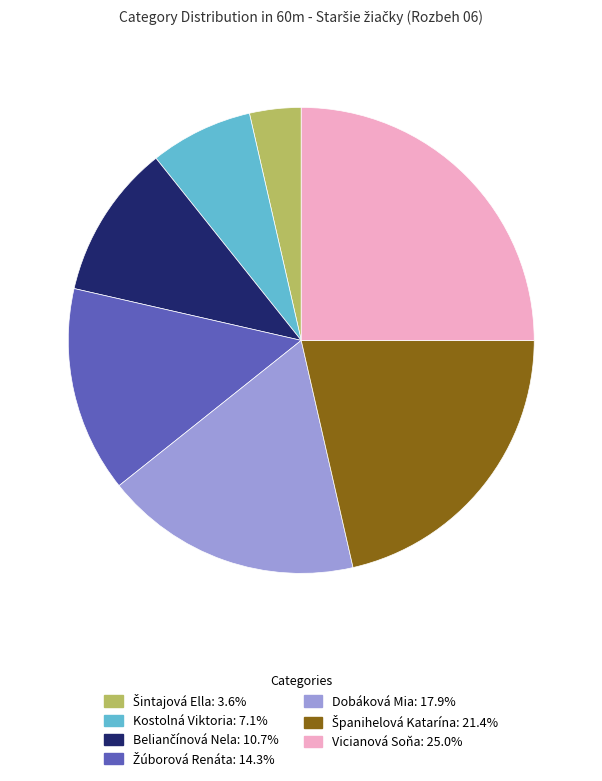

Does any single category account for the majority?

No